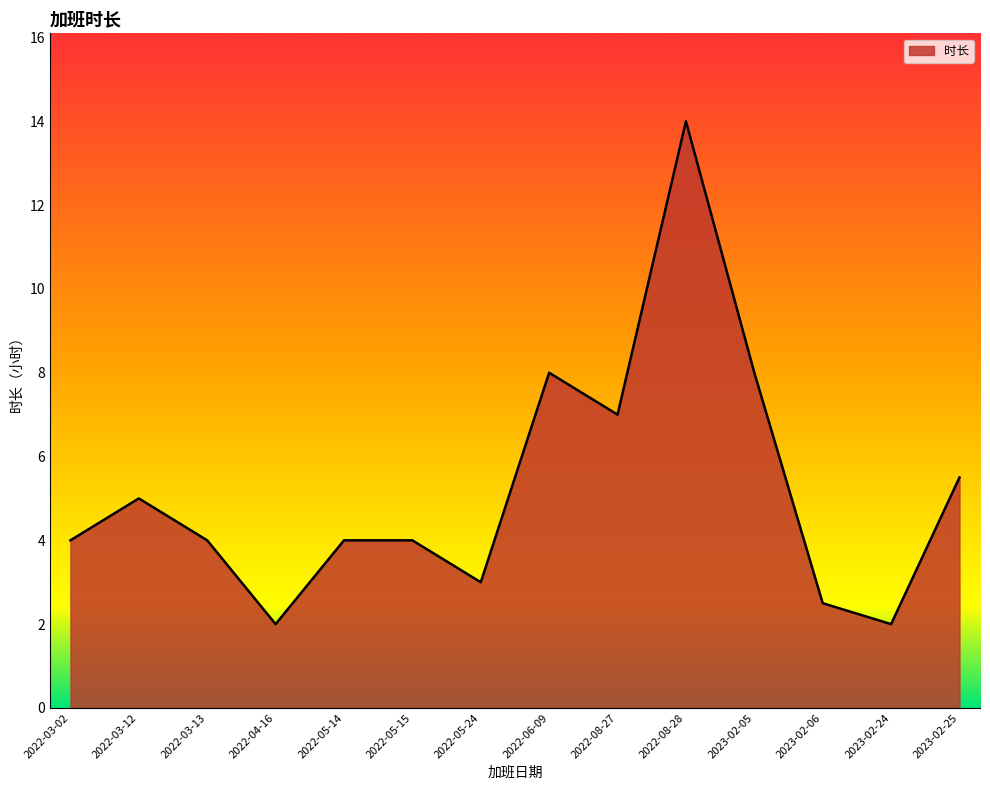

What is the sum of all values?

73.0